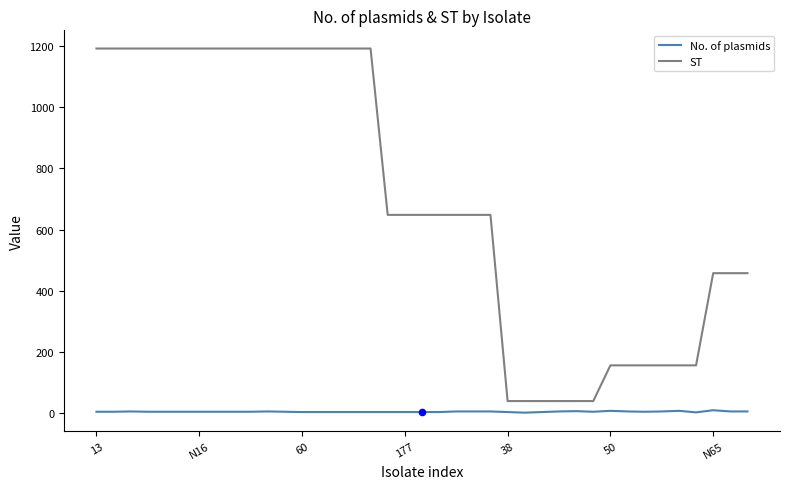

What are all the series names shown in the legend?

No. of plasmids, ST